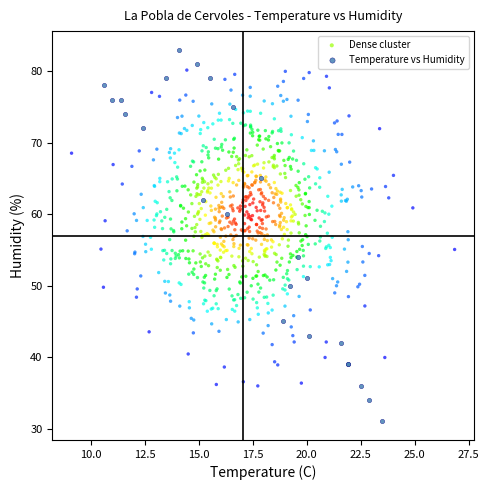

Which series contains the highest Y value?

Temperature vs Humidity